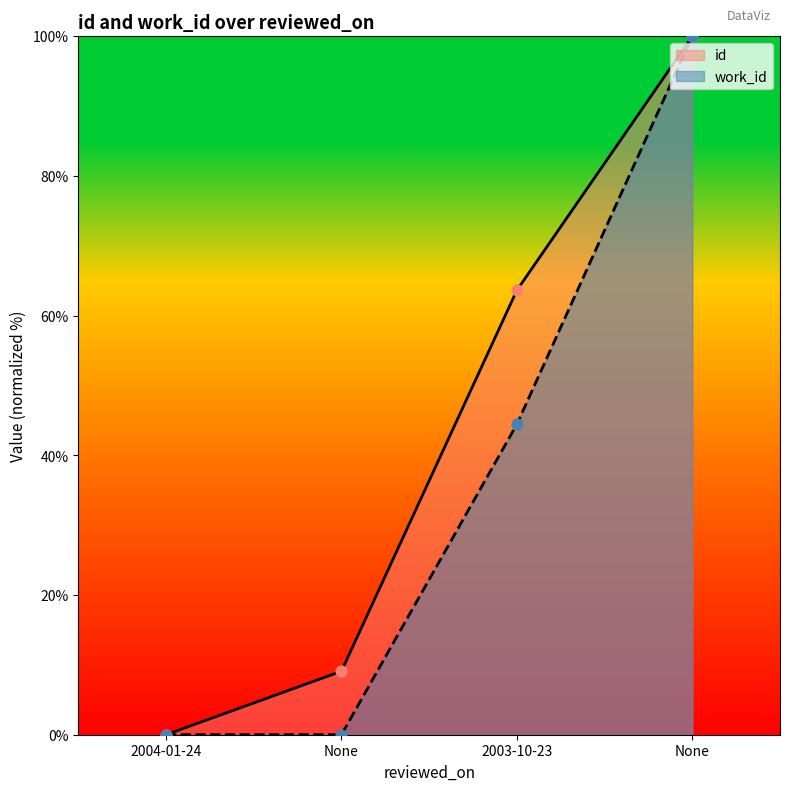

Which series has the largest Y range (max minus min)?

id